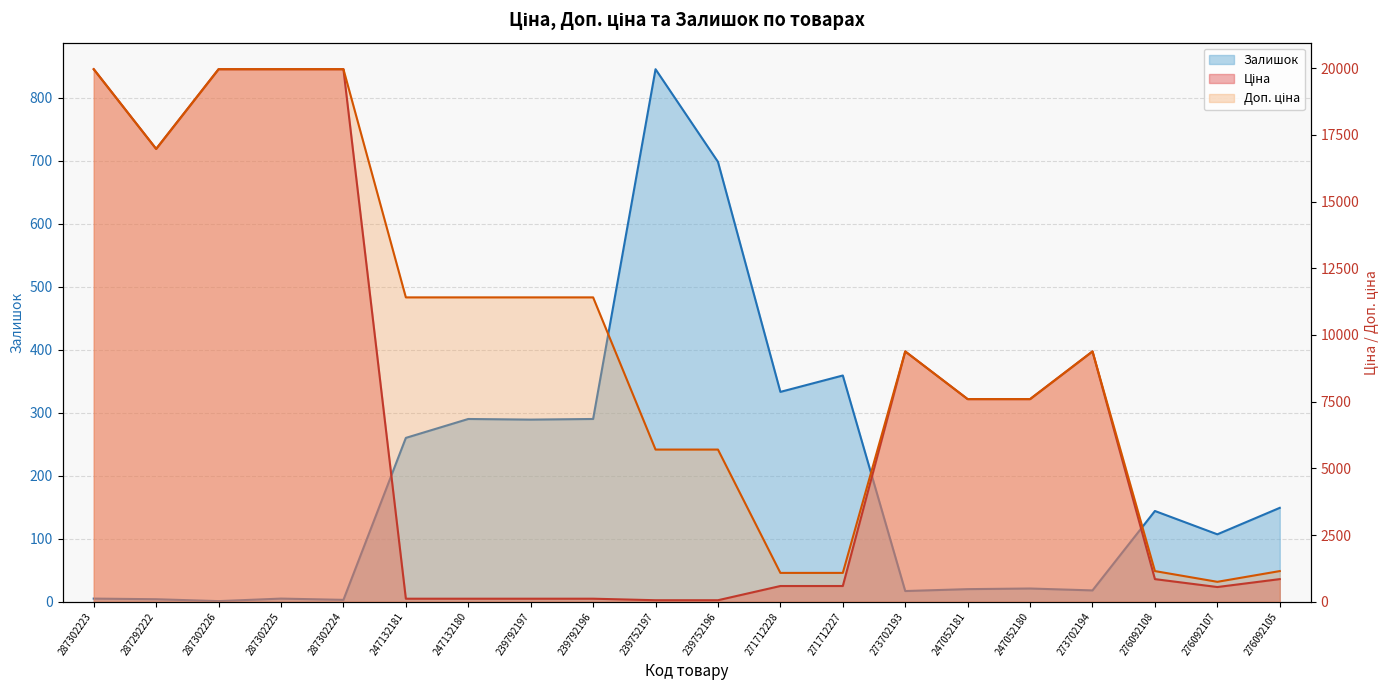

At how many categories does at least one series exceed 19126?

4